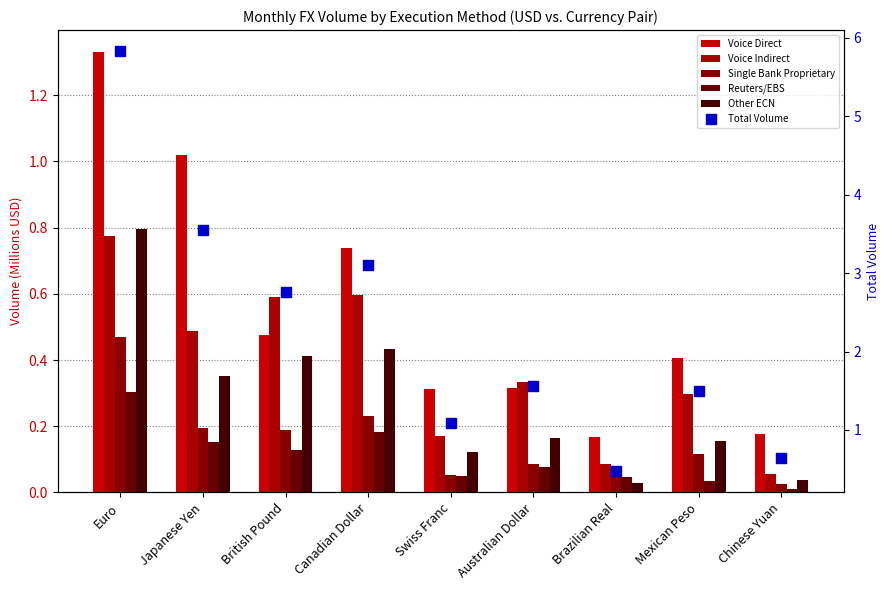

At which category is the sum across all series the highest?

Euro